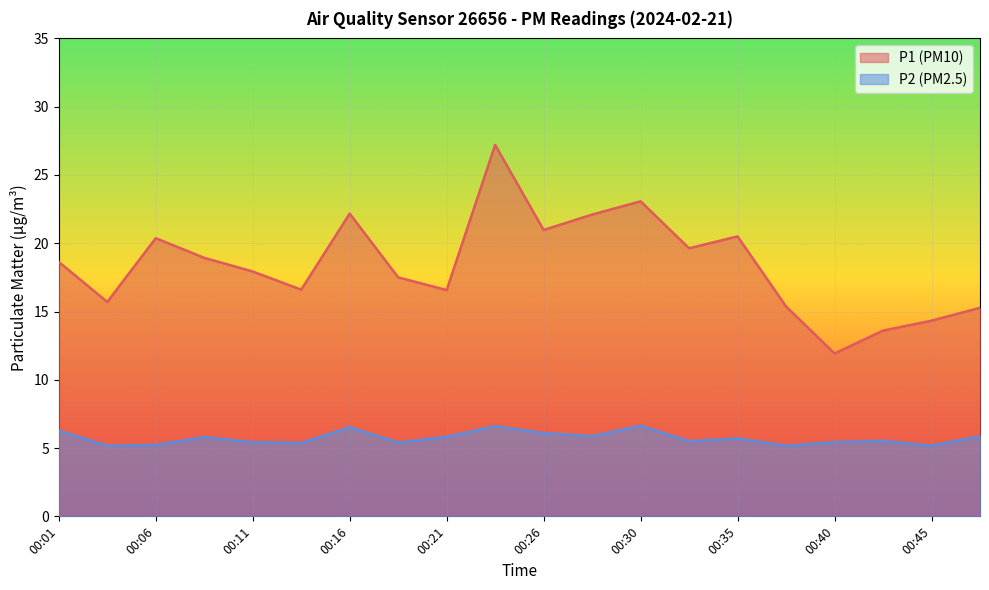

At which label is P1 closest to 19?

00:09